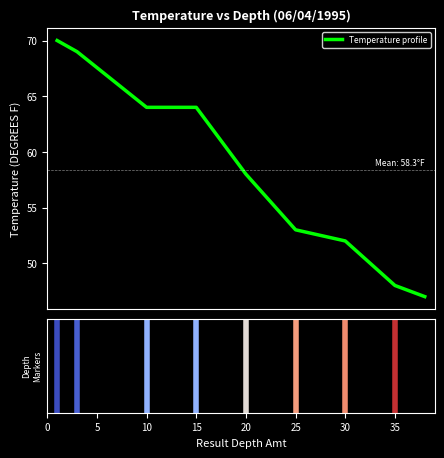

What is the minimum value shown in the chart?

47